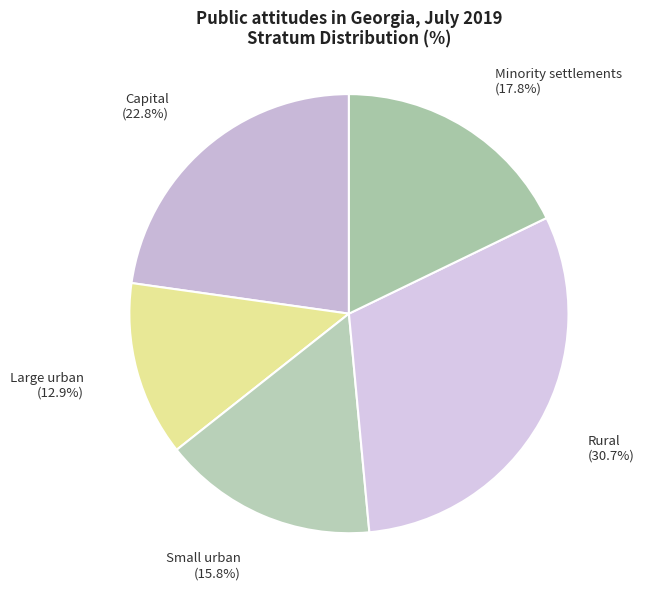

Is there any slice that represents more than half of the pie?

No